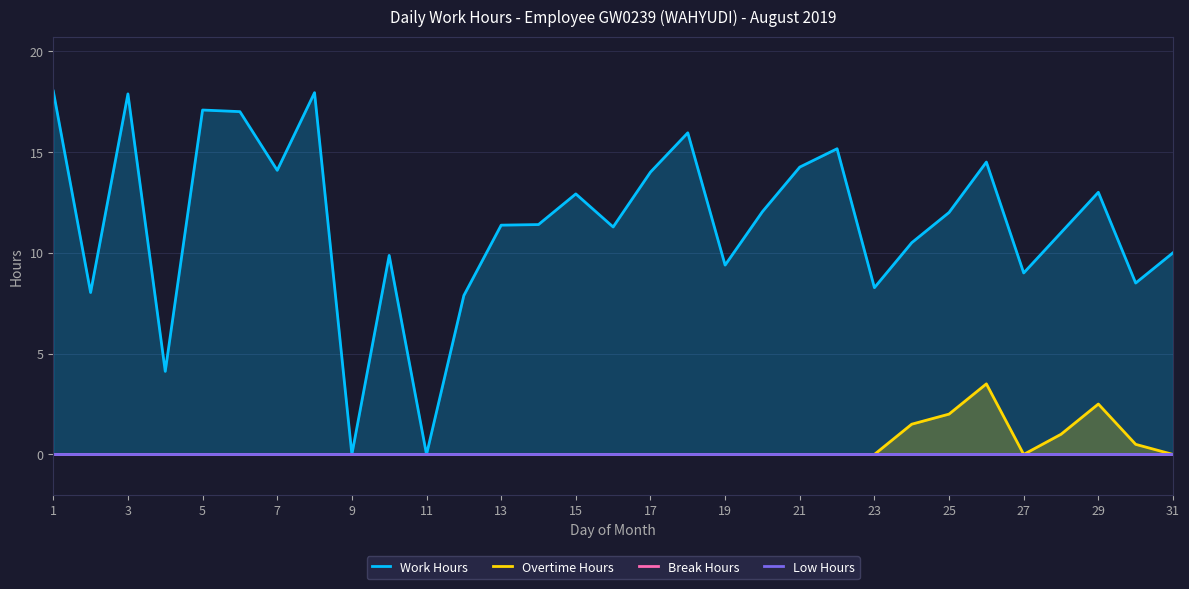

True or false: Overtime Hours has a value of 0.0 at 15.

True